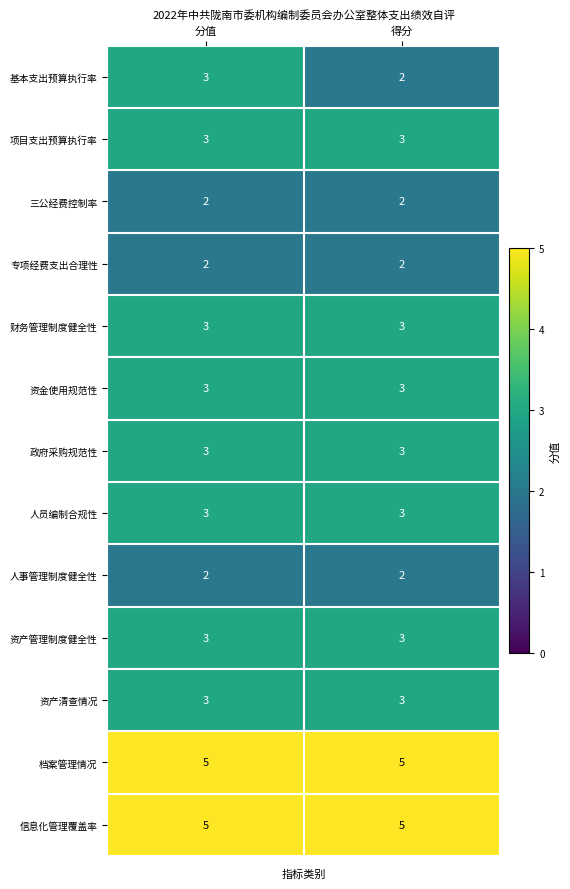

What is the average value of the 人员编制合规性 series?

3